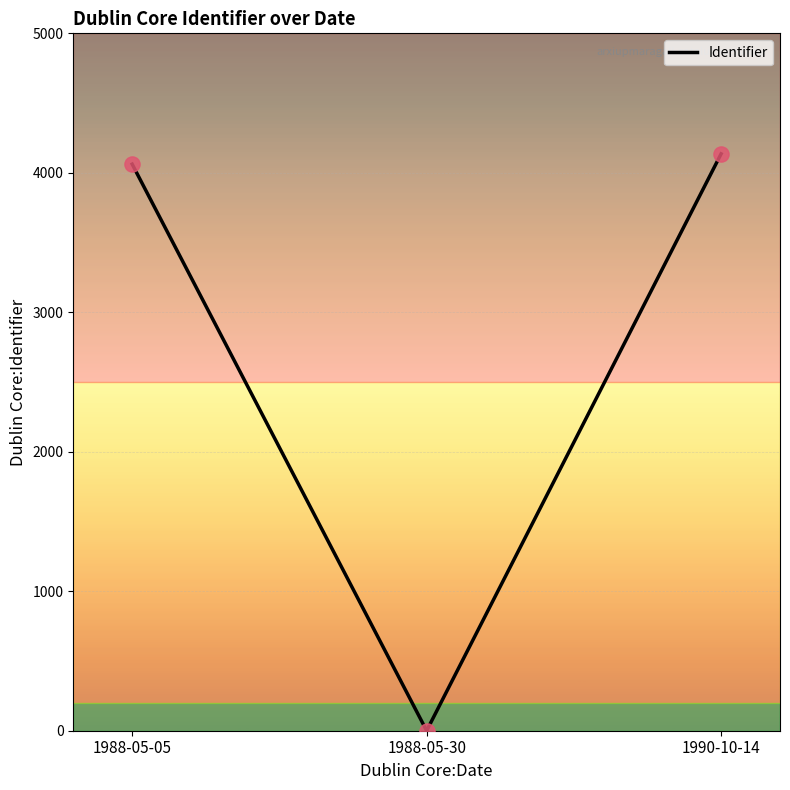

What is the change in value from 1988-05-30 to 1990-10-14?

+4136